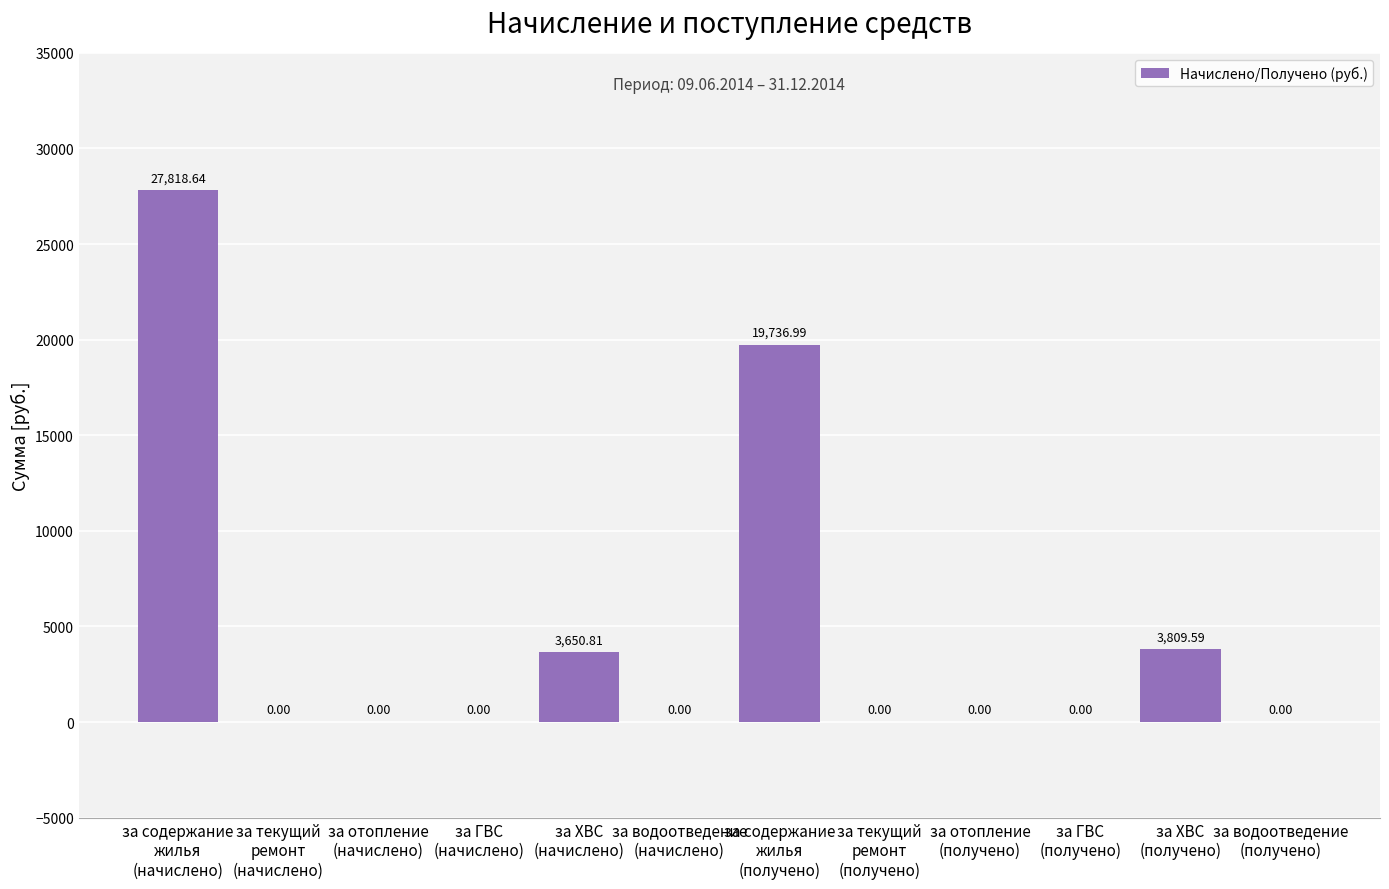

Count the number of values greater than 0.

4